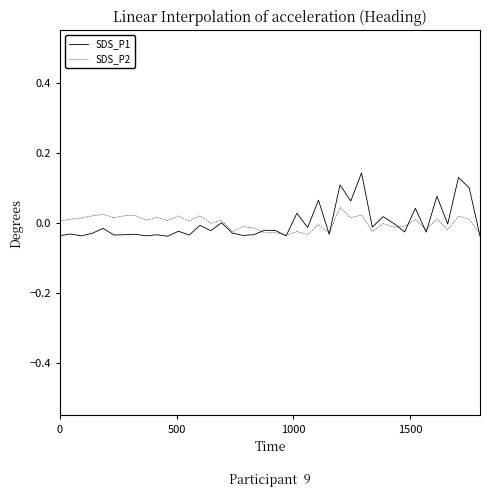

Rank the series by their maximum value, from lowest to highest.

SDS_P2, SDS_P1